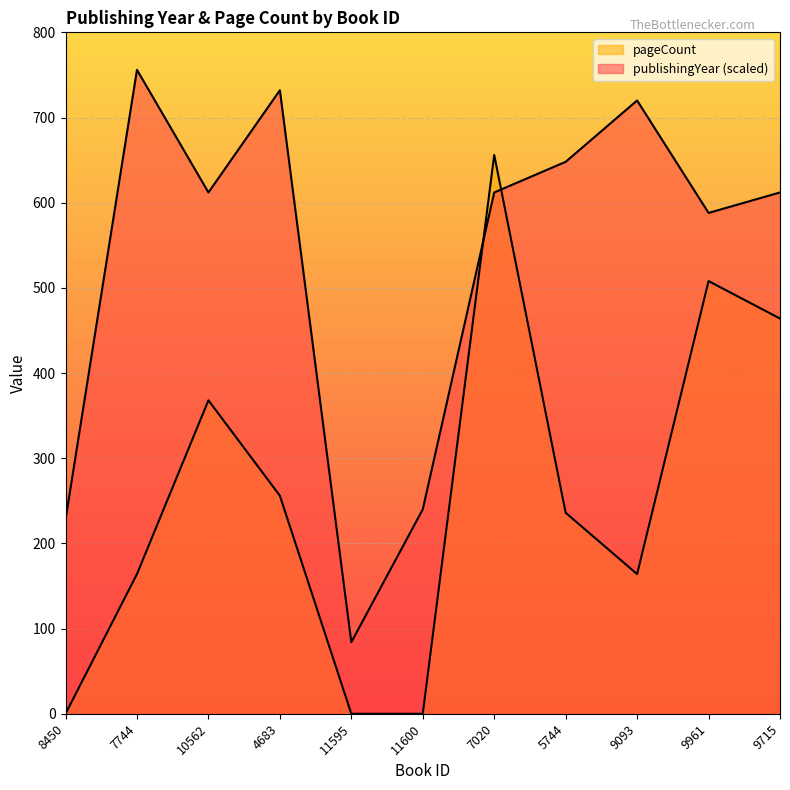

Rank the categories by publishingYear value from lowest to highest.

11595, 8450, 11600, 9961, 10562, 7020, 9715, 5744, 9093, 4683, 7744